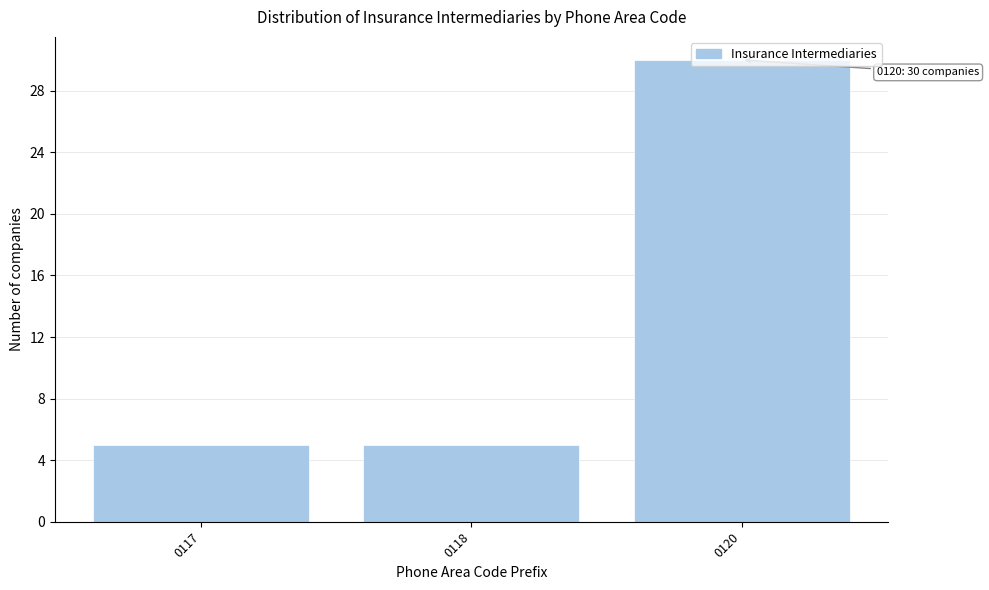

What value does the data have at 0120?

30